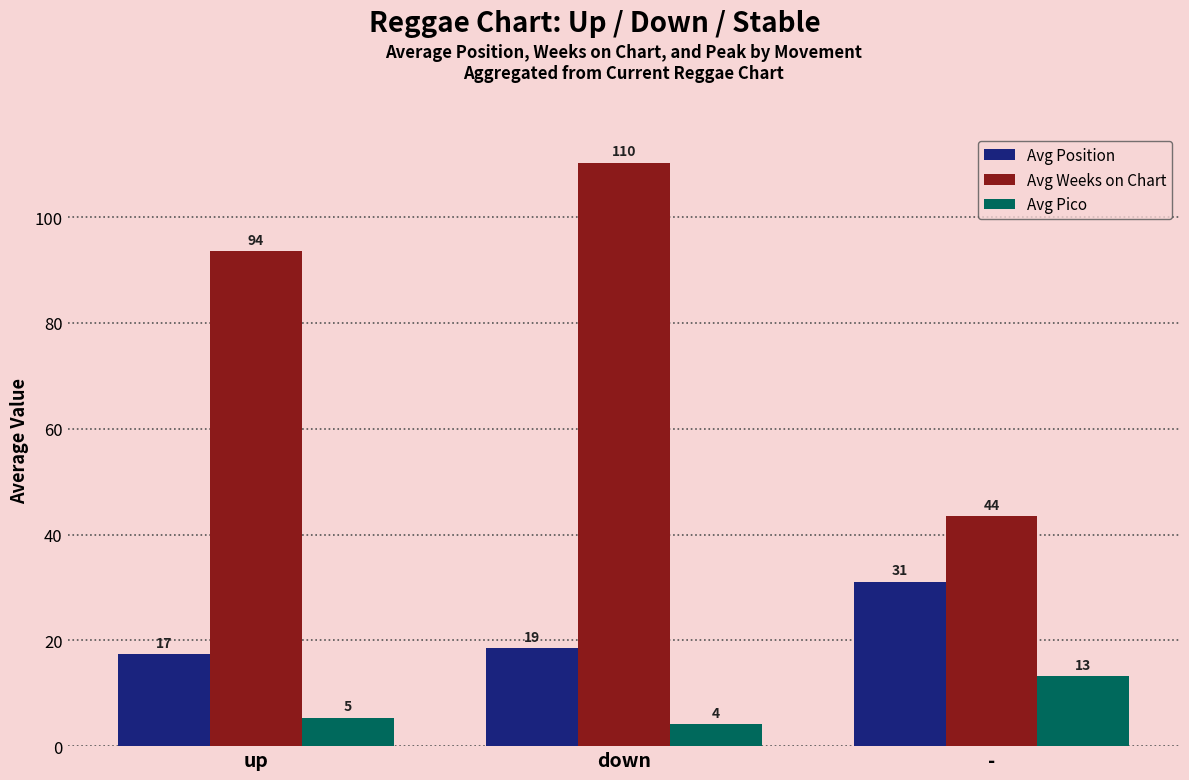

Rank the categories by Avg Pico value from lowest to highest.

down, up, -